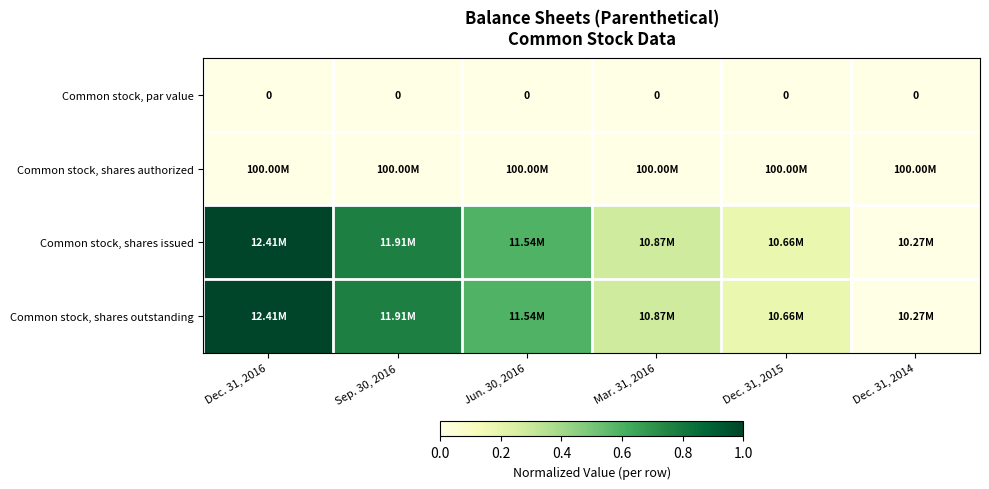

Which series has the largest range (max minus min)?

Common stock, shares issued